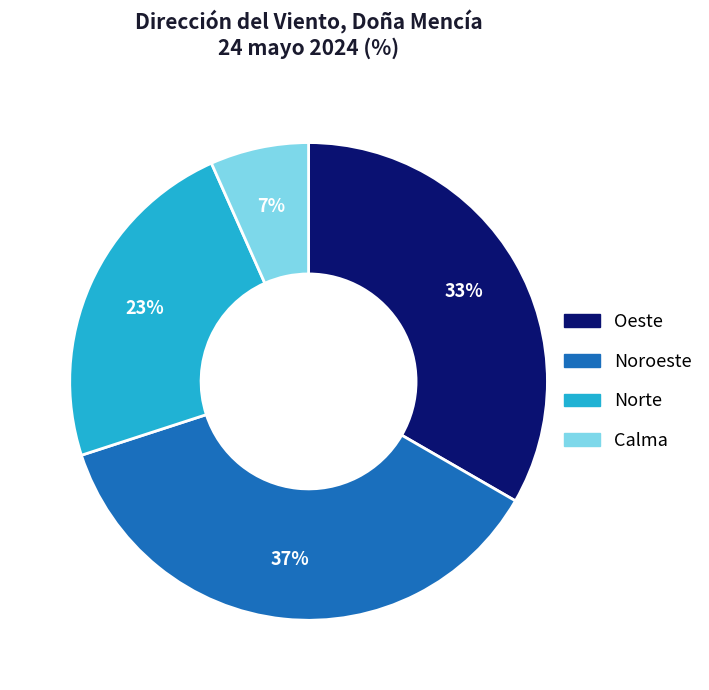

Is there any slice that represents more than half of the pie?

No